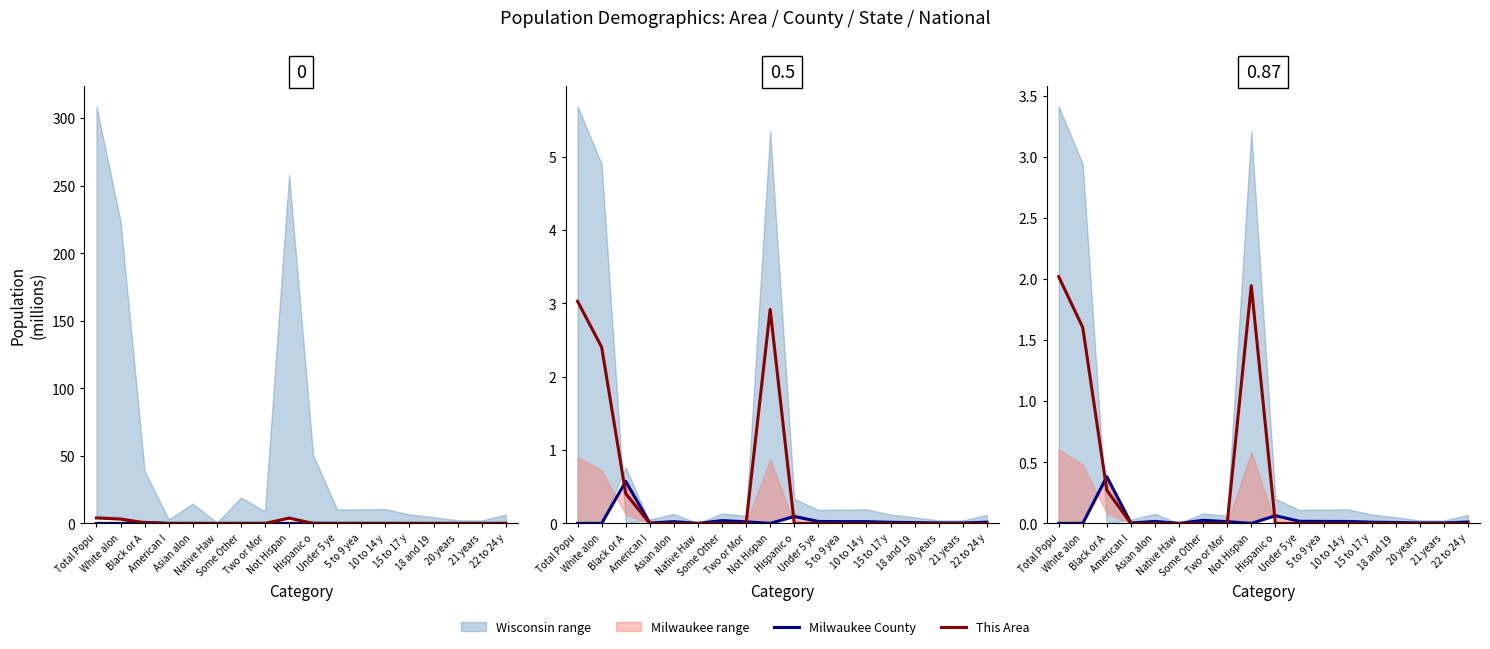

At which category is the sum across all series the highest?

Total Popu